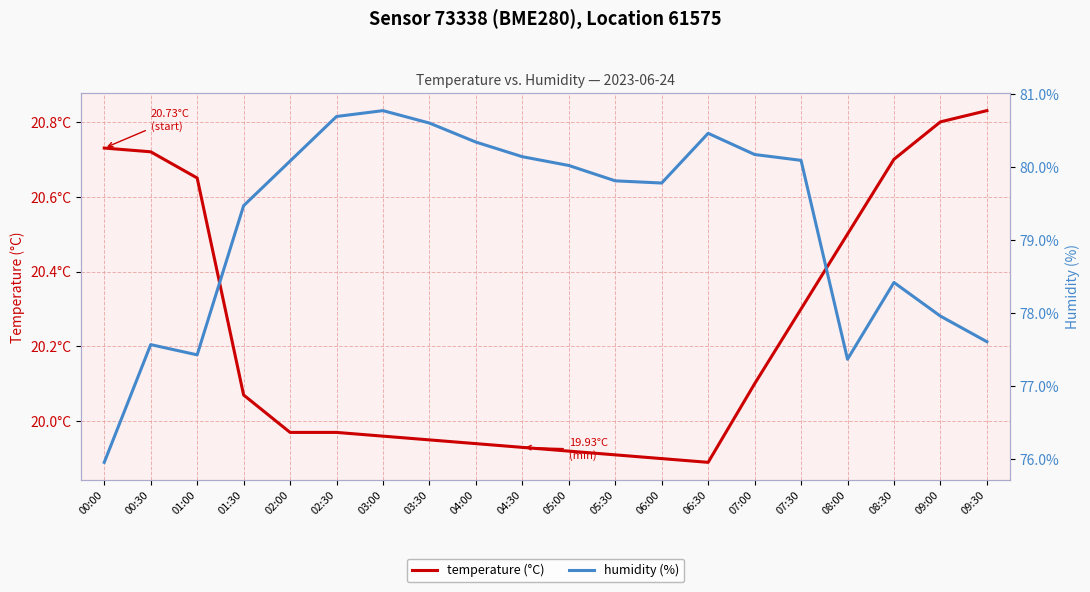

The value of temperature (°C) at 03:00 is 30.8. True or false?

False